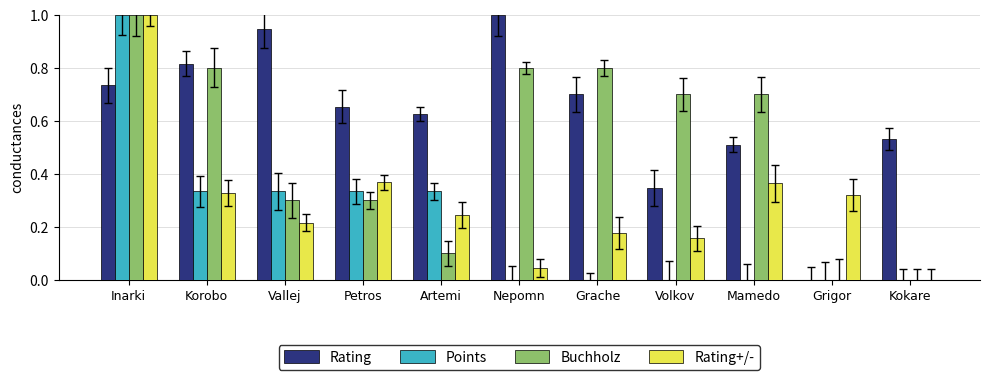

Between Artemi and Grigor, which series saw the biggest shift?

Rating